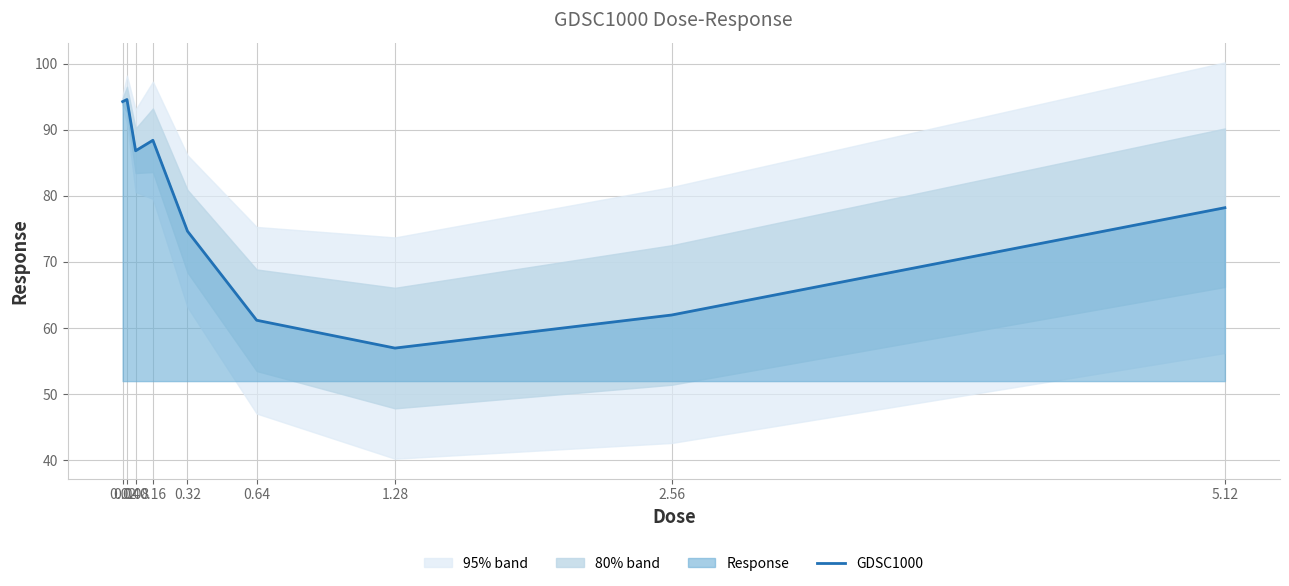

Where does the data first go above 78?

0.02